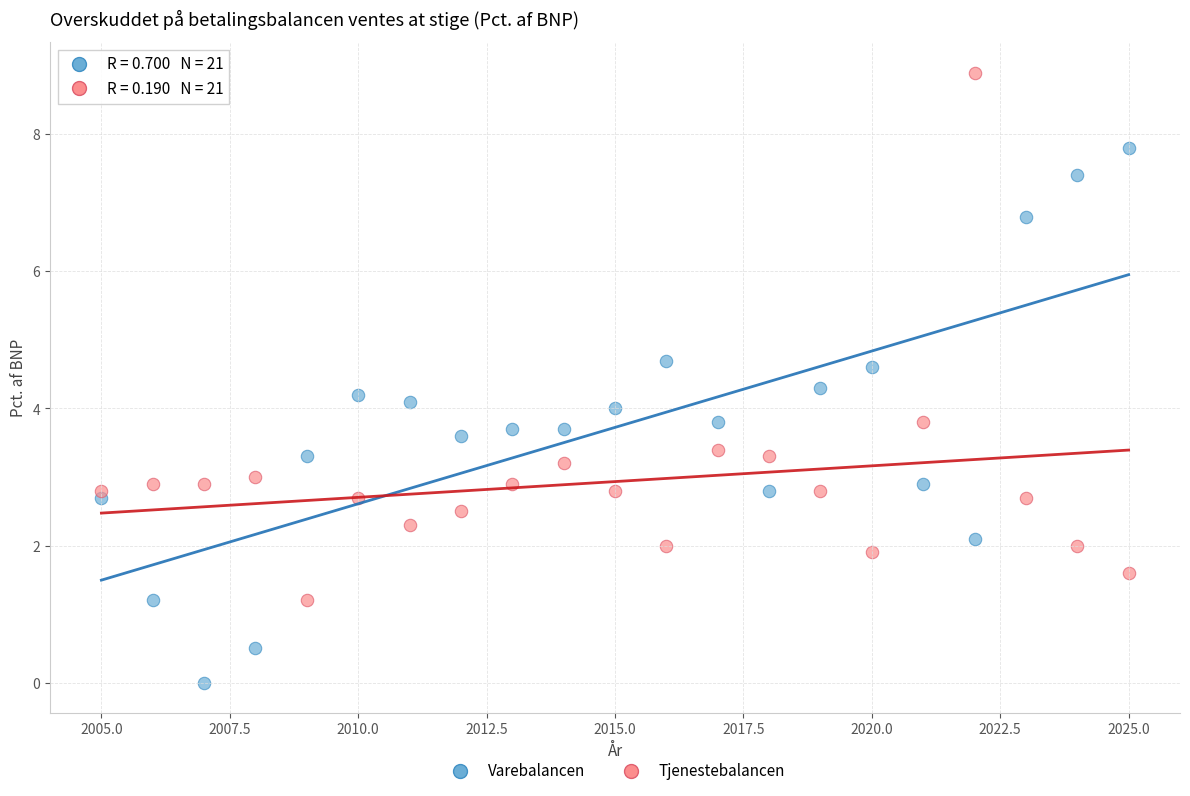

In the Tjenestebalancen series, what Y value is closest to 5?

3.8